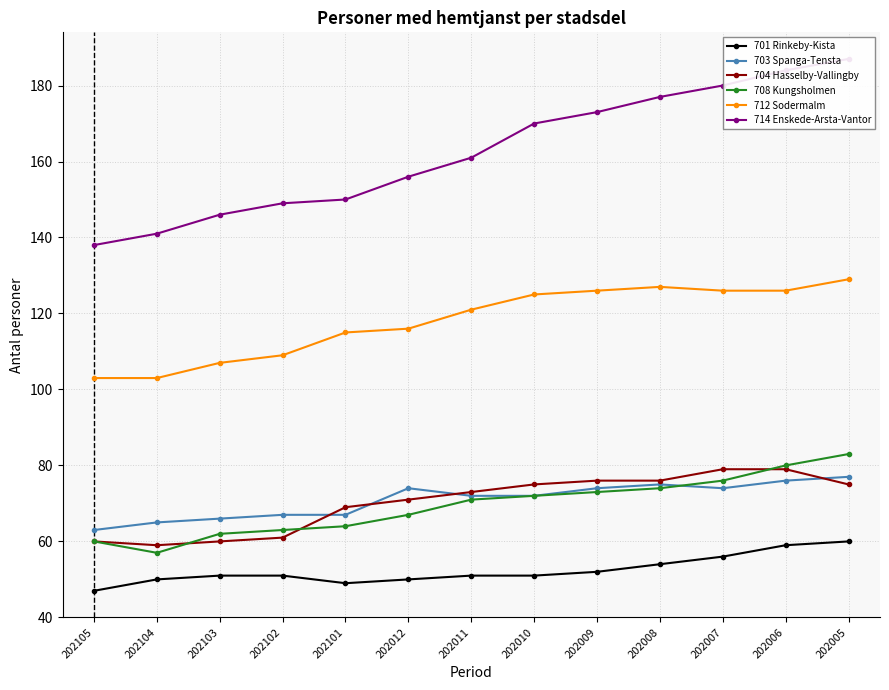

How many data points in 704 Hasselby-Vallingby are less than 73?

6